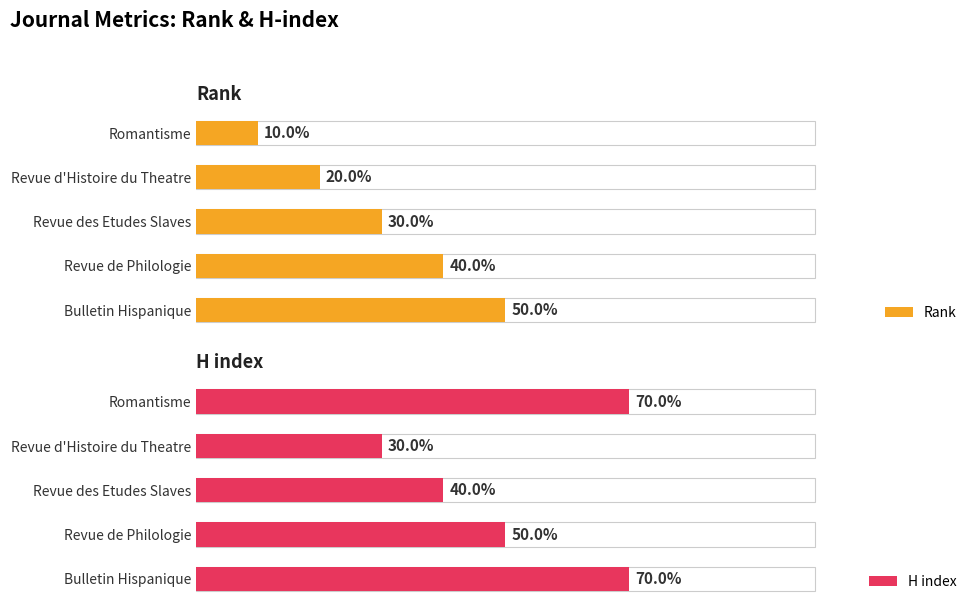

What is the average value of the H index series?

5